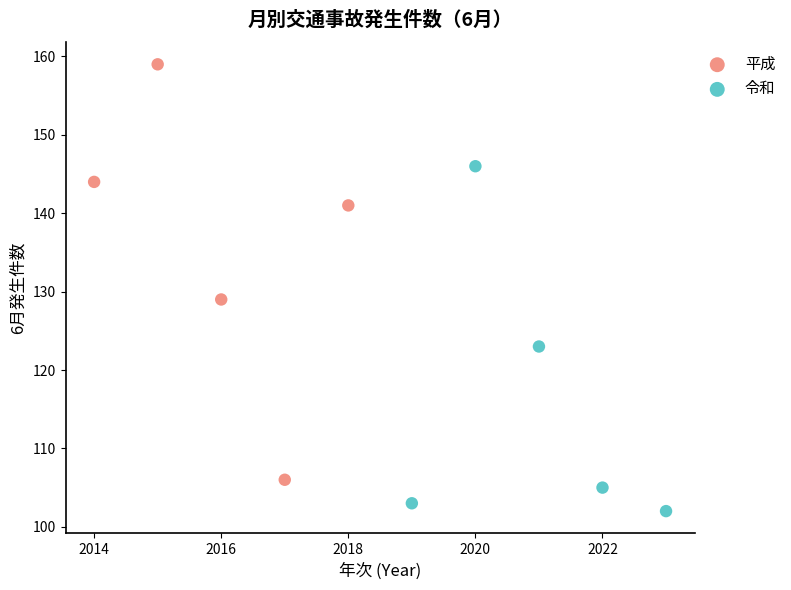

Which series reaches the maximum Y coordinate?

平成